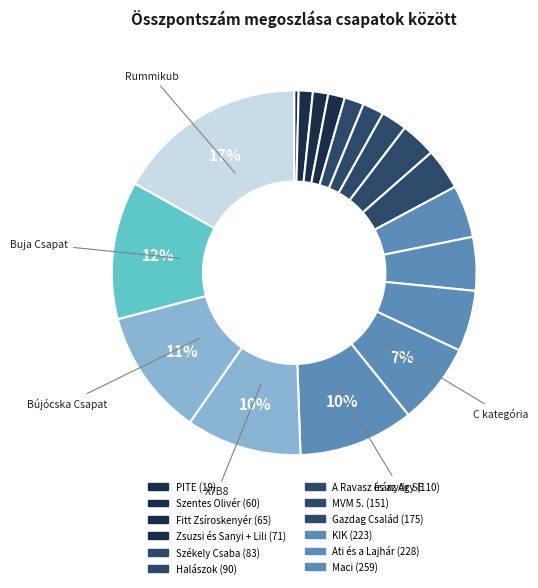

How many slices are in this pie chart?

18